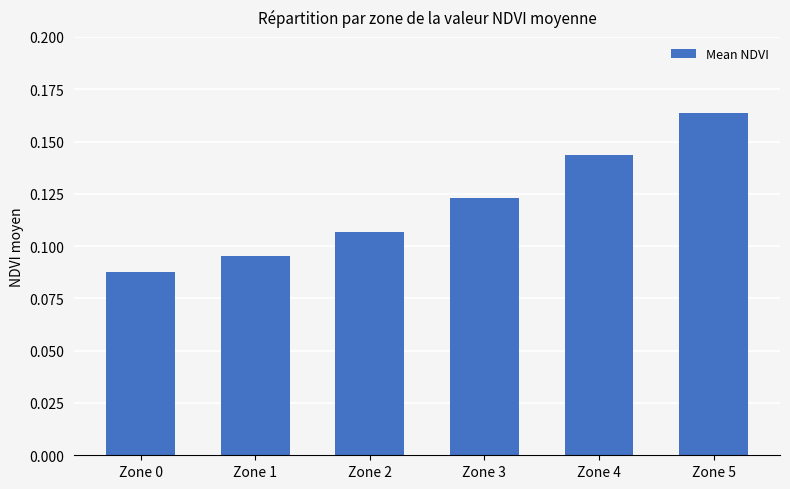

Rank the categories by value from highest to lowest.

Zone 5, Zone 4, Zone 3, Zone 2, Zone 1, Zone 0